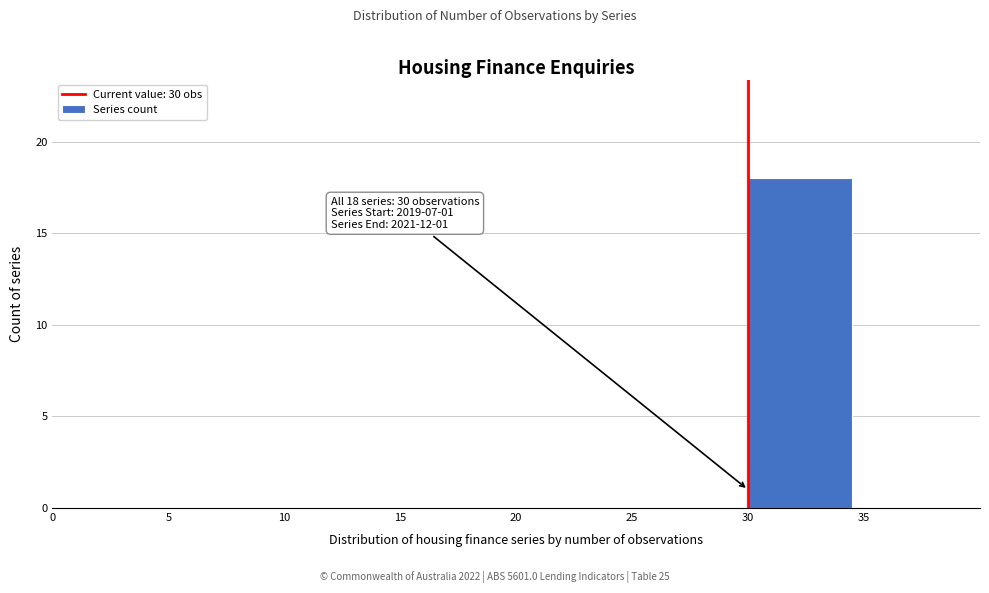

Over which range of the x-axis is the bar tallest?

30 to 35